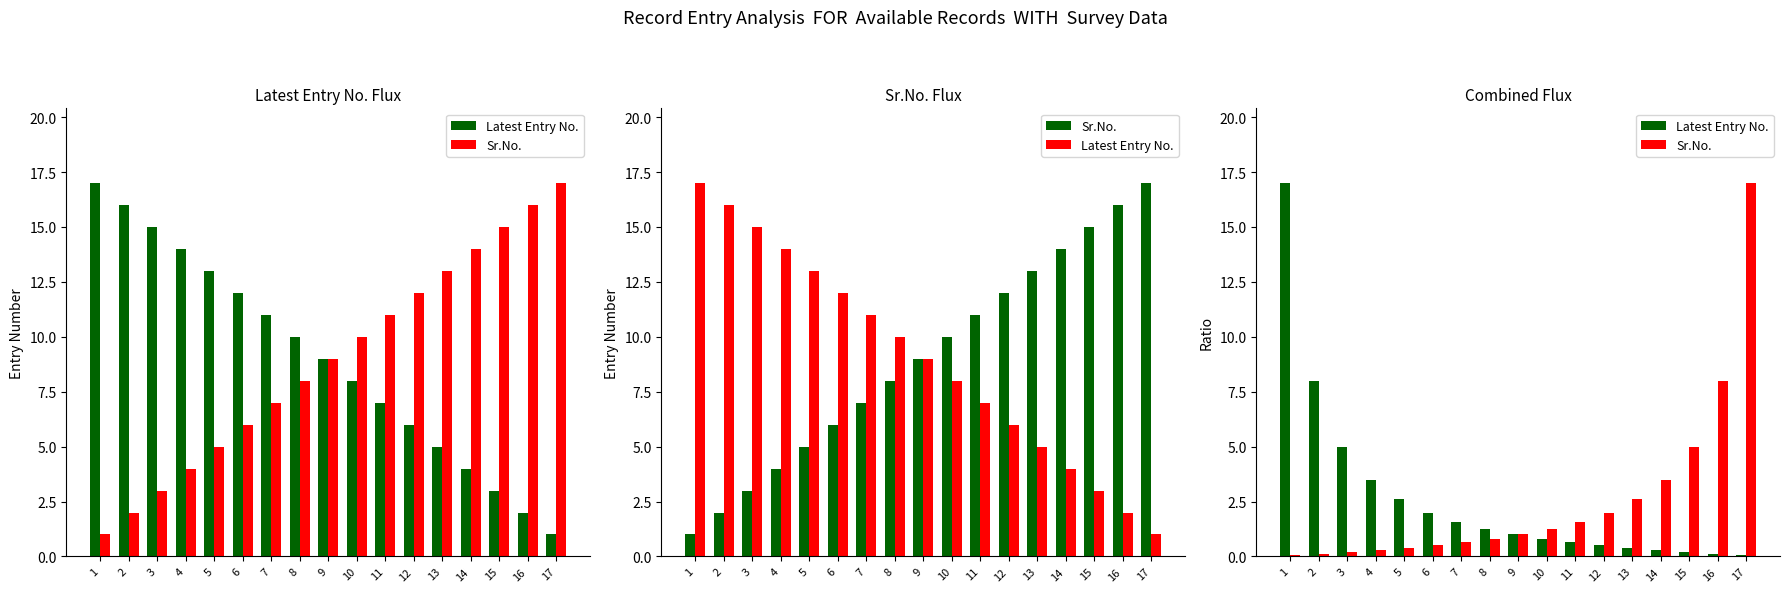

Is it true that Sr.No. equals 0.1 at 1?

True